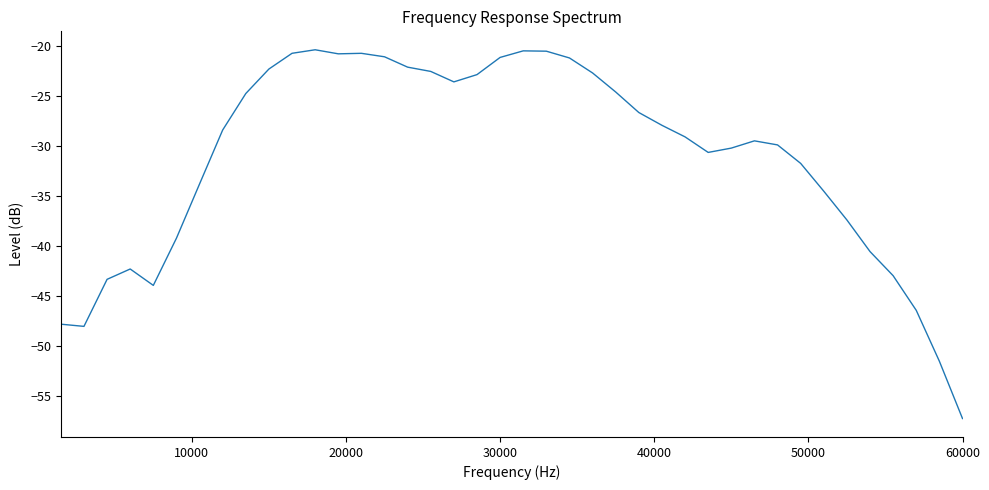

What is the smallest value displayed?

-57.2